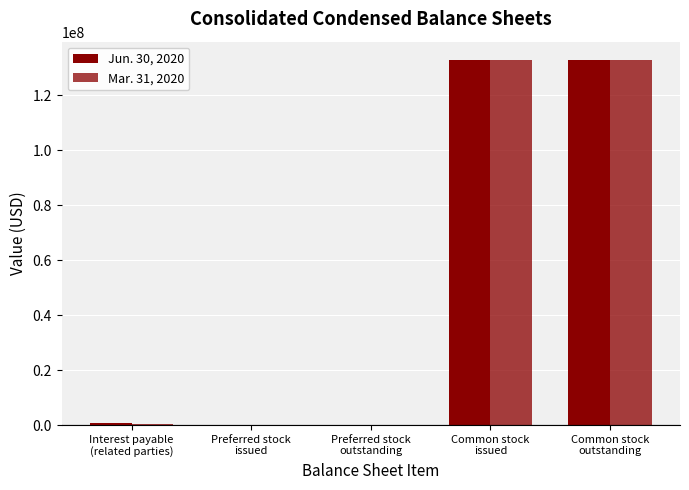

Rank the series by their average value, from highest to lowest.

Jun. 30, 2020, Mar. 31, 2020